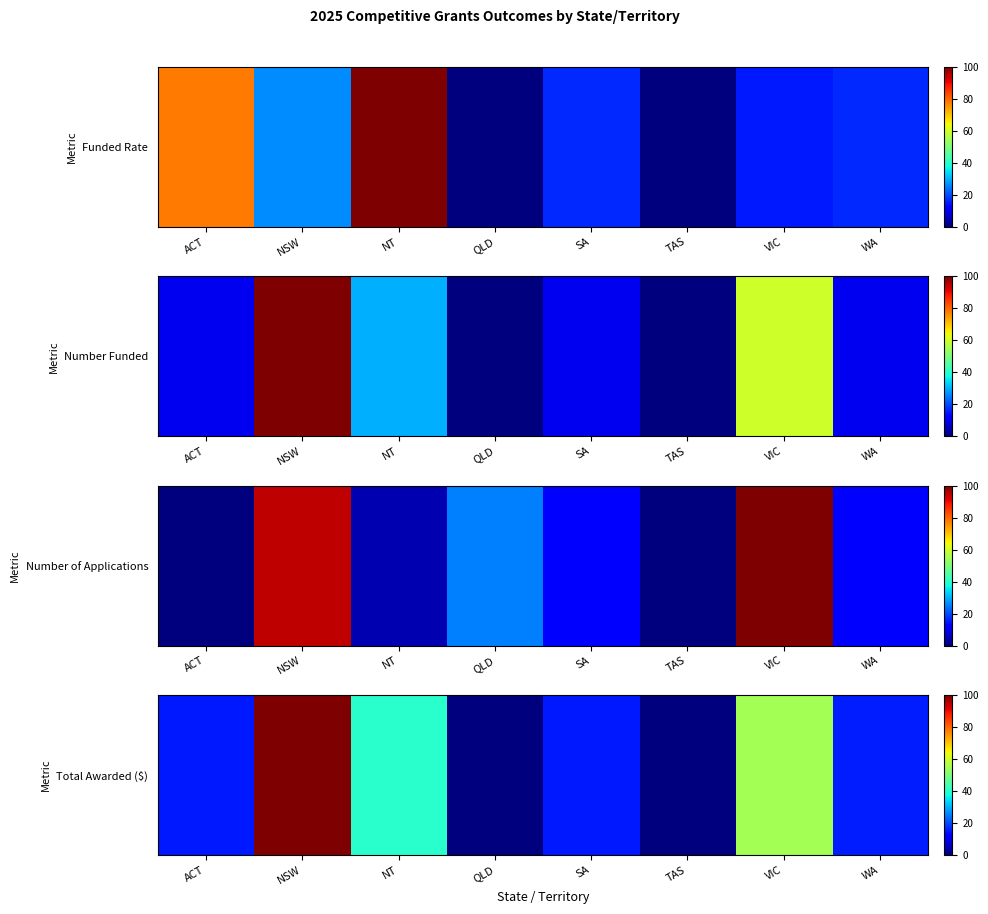

How many data points are above 15?

5